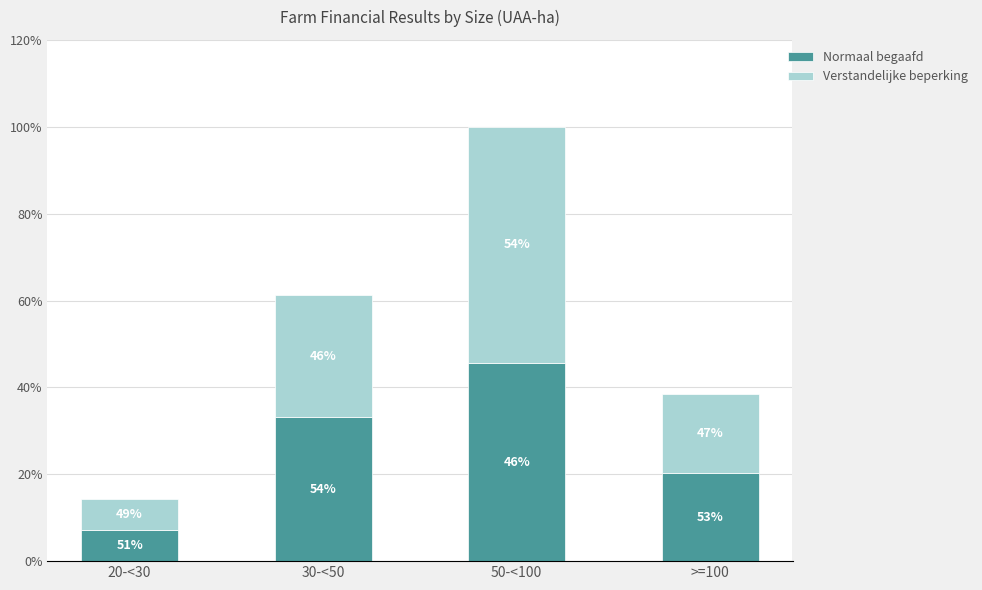

At how many categories does at least one series exceed 43573?

2